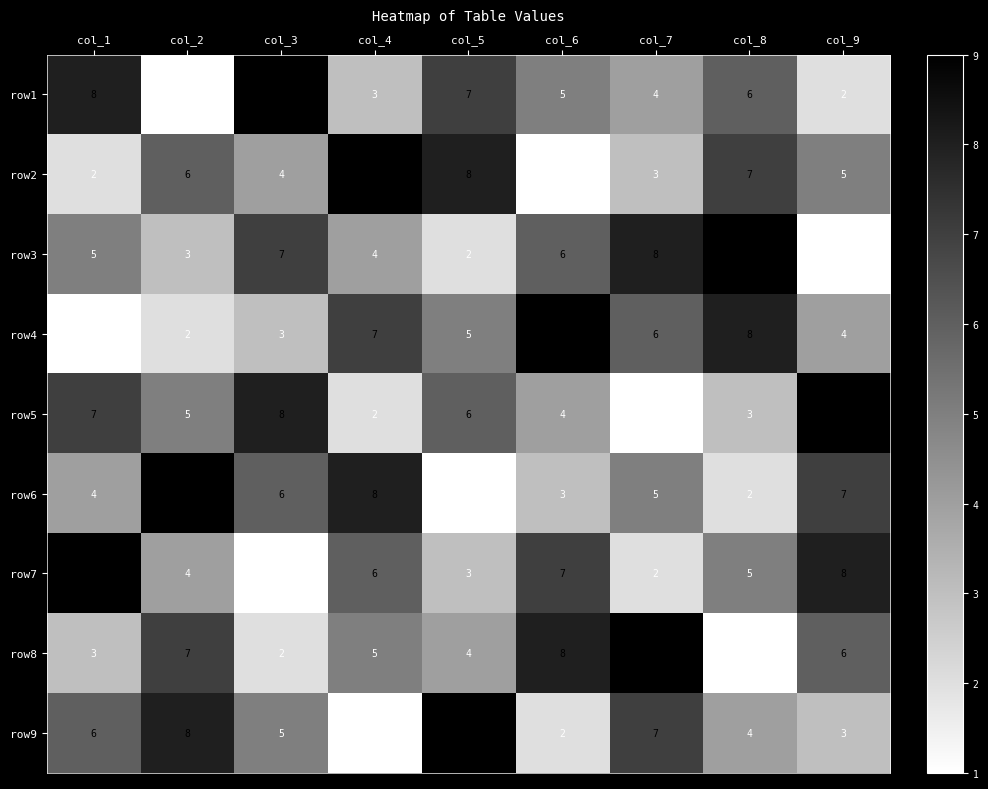

At which label is row9 closest to 5?

col_3